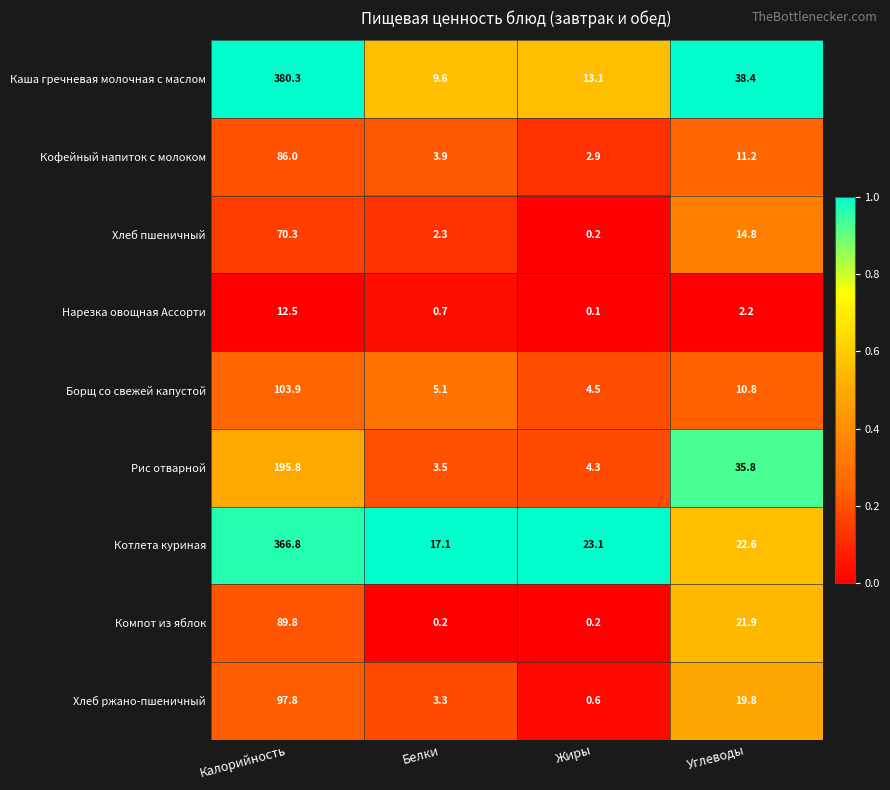

Rank the series by their maximum value, from lowest to highest.

Нарезка овощная Ассорти, Хлеб пшеничный, Кофейный напиток с молоком, Компот из яблок, Хлеб ржано-пшеничный, Борщ со свежей капустой, Рис отварной, Котлета куриная, Каша гречневая молочная с маслом